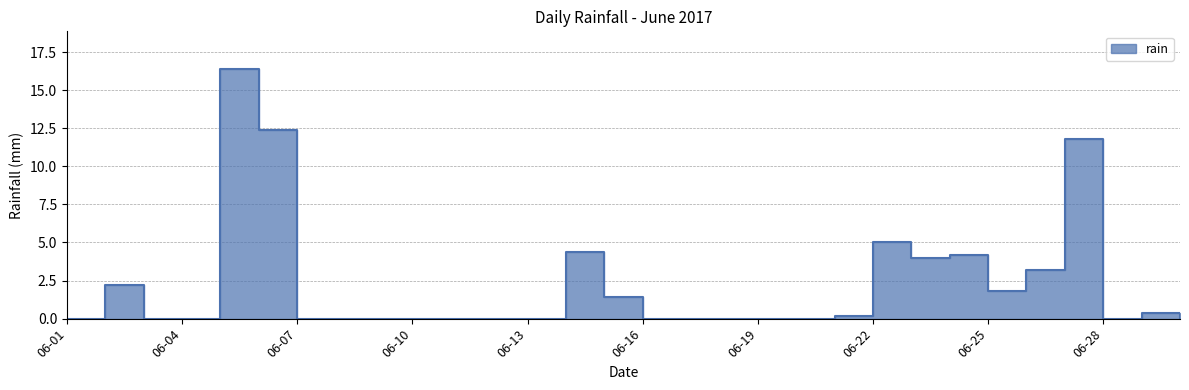

What is the change in value from 2017-06-01 to 2017-06-27?

+11.8